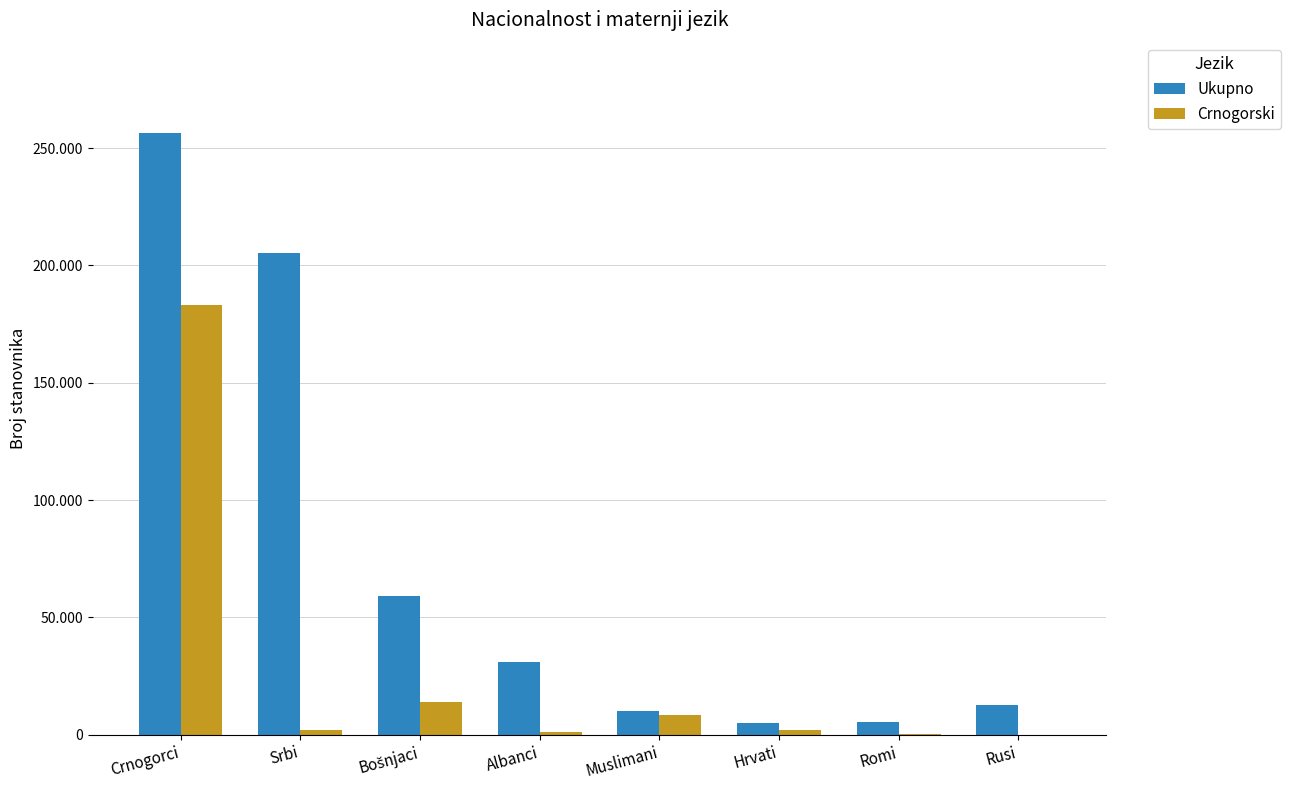

Reading left to right, what are all the values shown in this chart?

Ukupno: Crnogorci=256436	Srbi=205370	Bošnjaci=58956	Albanci=30978	Muslimani=10162	Hrvati=5150	Romi=5629	Rusi=12824
Crnogorski: Crnogorci=183015	Srbi=1953	Bošnjaci=14118	Albanci=1109	Muslimani=8550	Hrvati=1828	Romi=363	Rusi=28